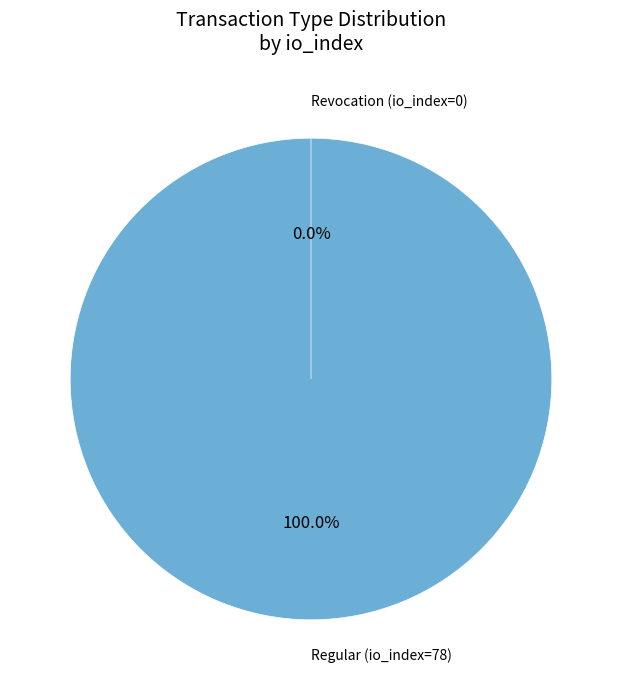

How many segments does this pie chart have?

2